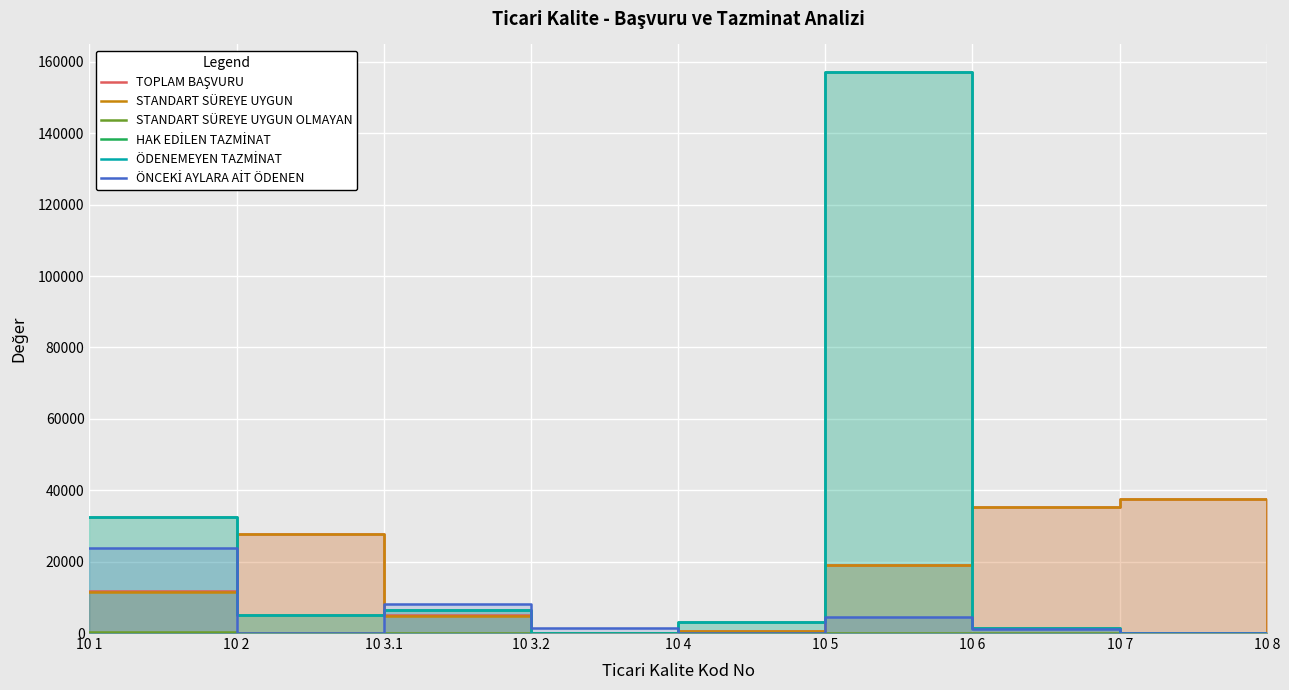

At 10 7, list the series in order from smallest to largest.

STANDART SÜREYE UYGUN OLMAYAN, HAK EDİLEN TAZMİNAT, ÖDENEMEYEN TAZMİNAT, ÖNCEKİ AYLARA AİT ÖDENEN, TOPLAM BAŞVURU, STANDART SÜREYE UYGUN